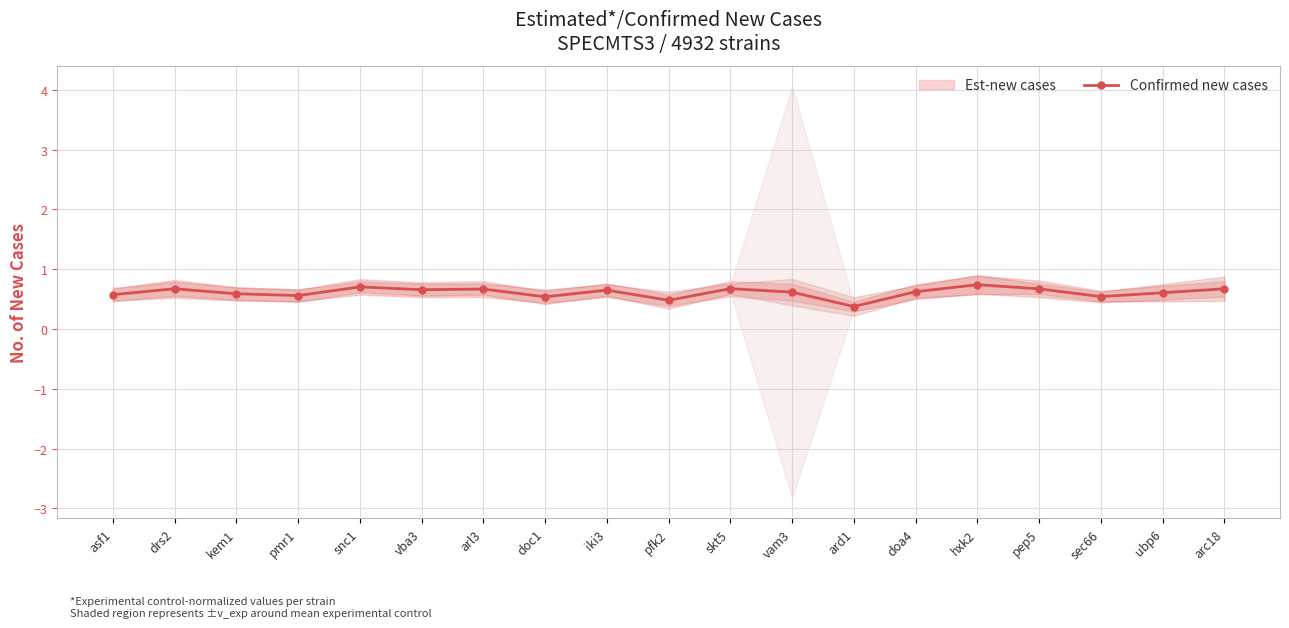

What is the value of the 17th point from the left?

0.5